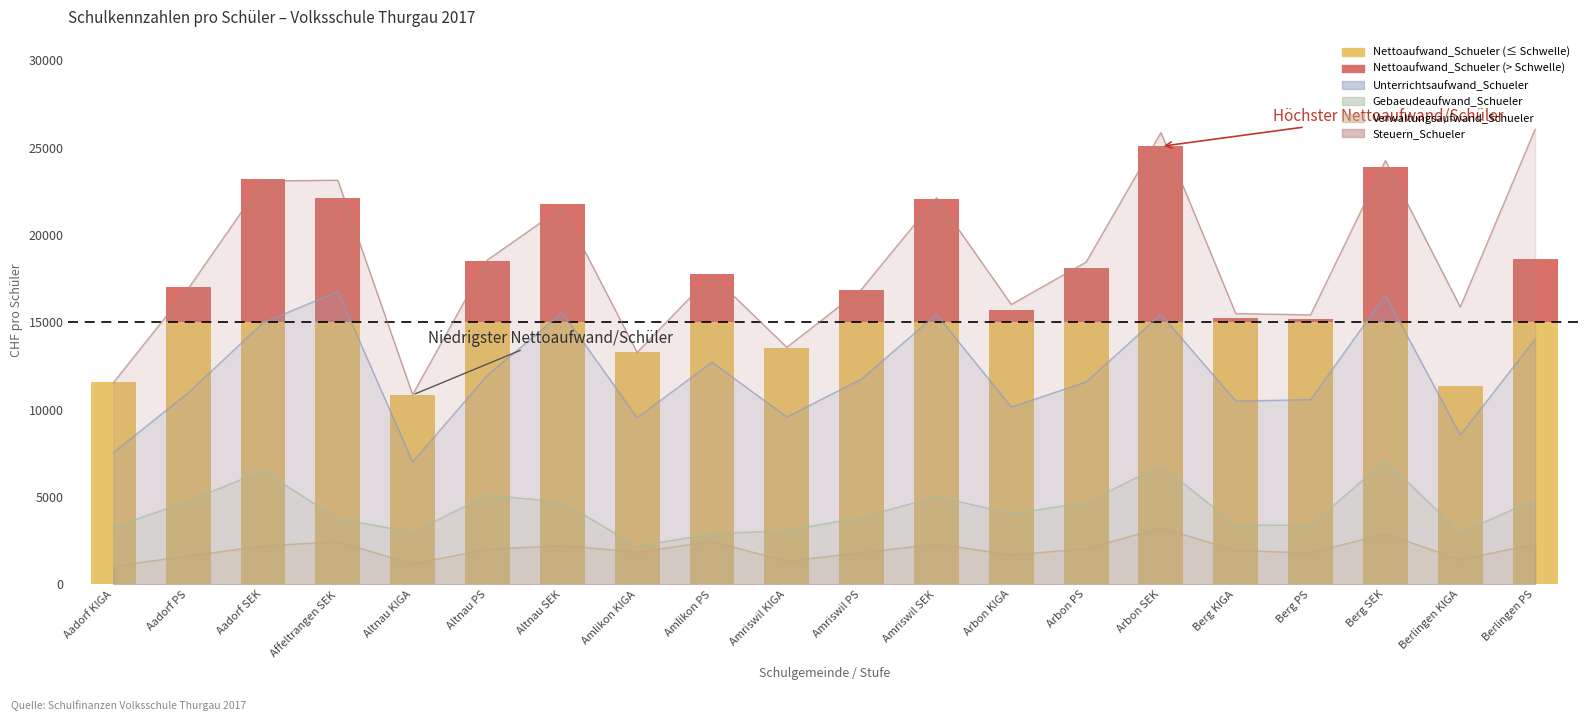

Reading right to left, extract all data points from this chart.

Berlingen PS=21228.9	Berlingen KIGA=12938.2	Berg SEK=24769.4	Berg PS=15750.6	Berg KIGA=15826.5	Arbon SEK=25513.4	Arbon PS=18379.0	Arbon KIGA=15963.5	Amriswil SEK=22974.2	Amriswil PS=17545.6	Amriswil KIGA=14091.6	Amlikon PS=18093.0	Amlikon KIGA=13570.5	Altnau SEK=22574.4	Altnau PS=19124.4	Altnau KIGA=11187.5	Affeltrangen SEK=22960.4	Aadorf SEK=23732.0	Aadorf PS=17391.5	Aadorf KIGA=11861.0